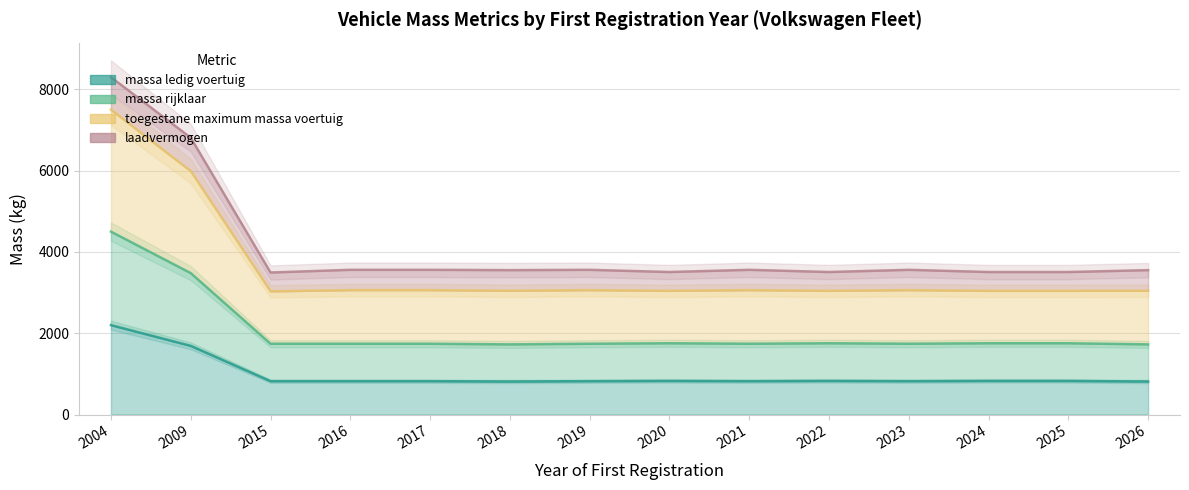

How many interior local peaks does the laadvermogen_line series have?

3